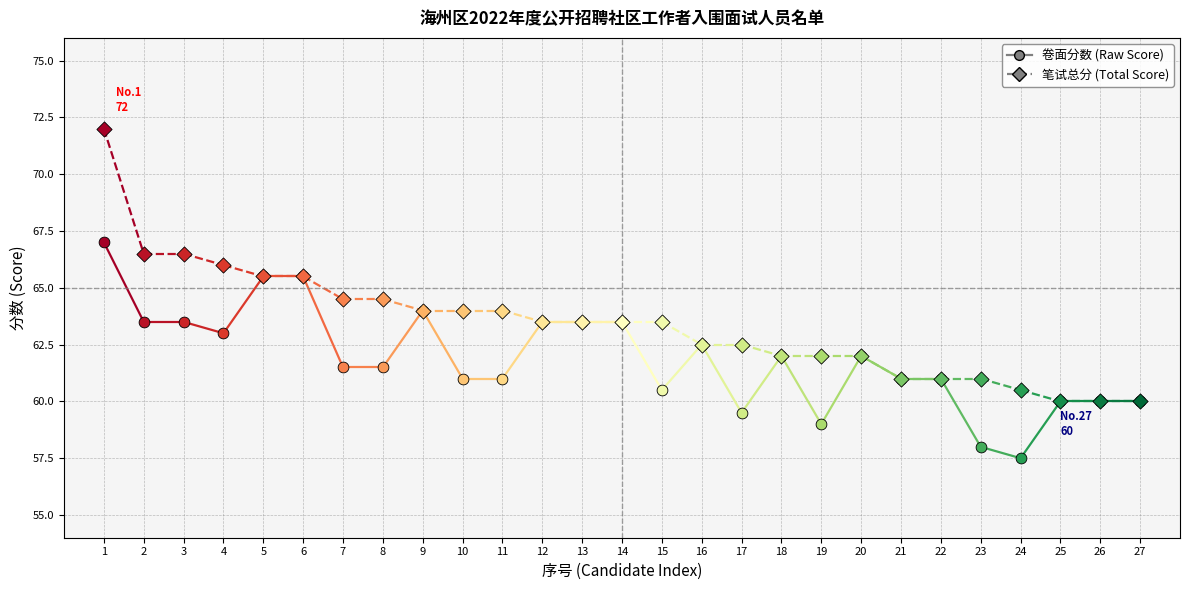

At which category is the sum across all series the highest?

1